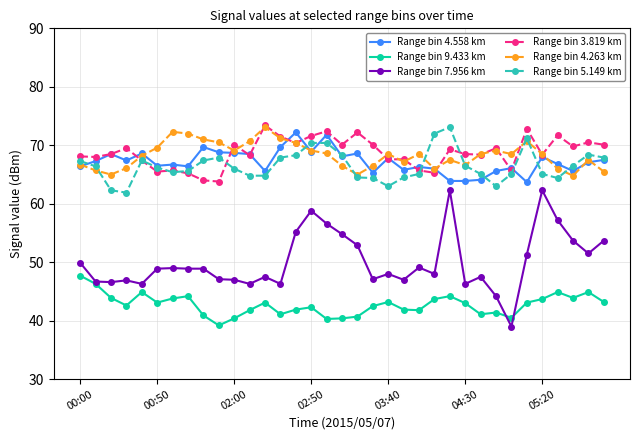

Which series ends up on top after the final intersection of Range bin 4.263 km and Range bin 5.149 km?

Range bin 5.149 km